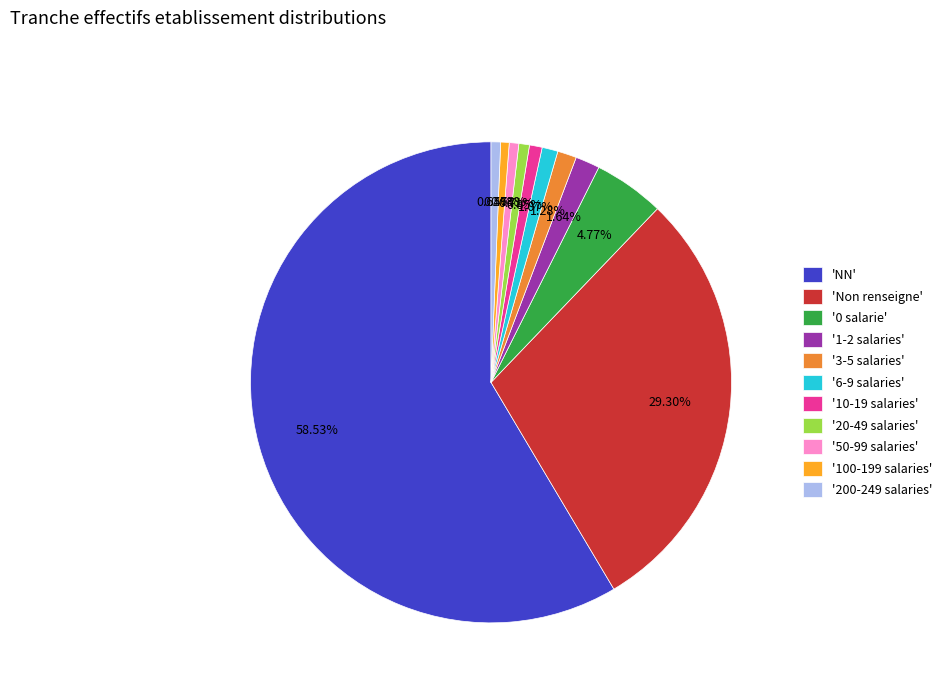

Which has a higher value, '0 salarie' or '6-9 salaries'?

'0 salarie'